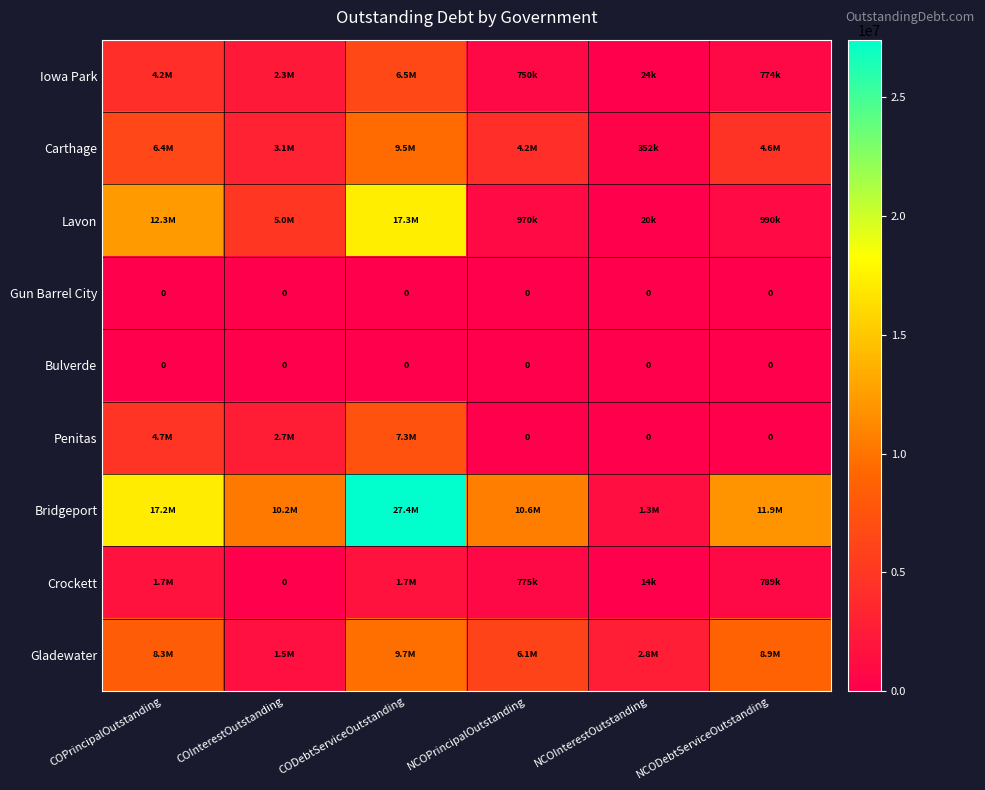

Is the value of Bulverde at NCOPrincipalOutstanding greater than the value of Crockett at COPrincipalOutstanding?

No